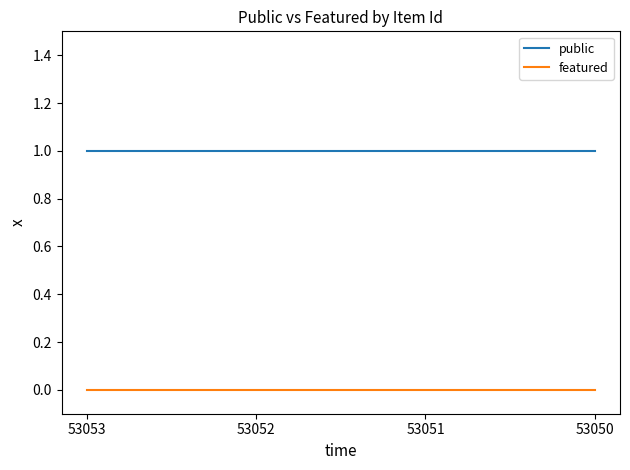

Reading left to right, transcribe all the data shown in this chart.

public: 53053=1	53052=1	53051=1	53050=1
featured: 53053=0	53052=0	53051=0	53050=0